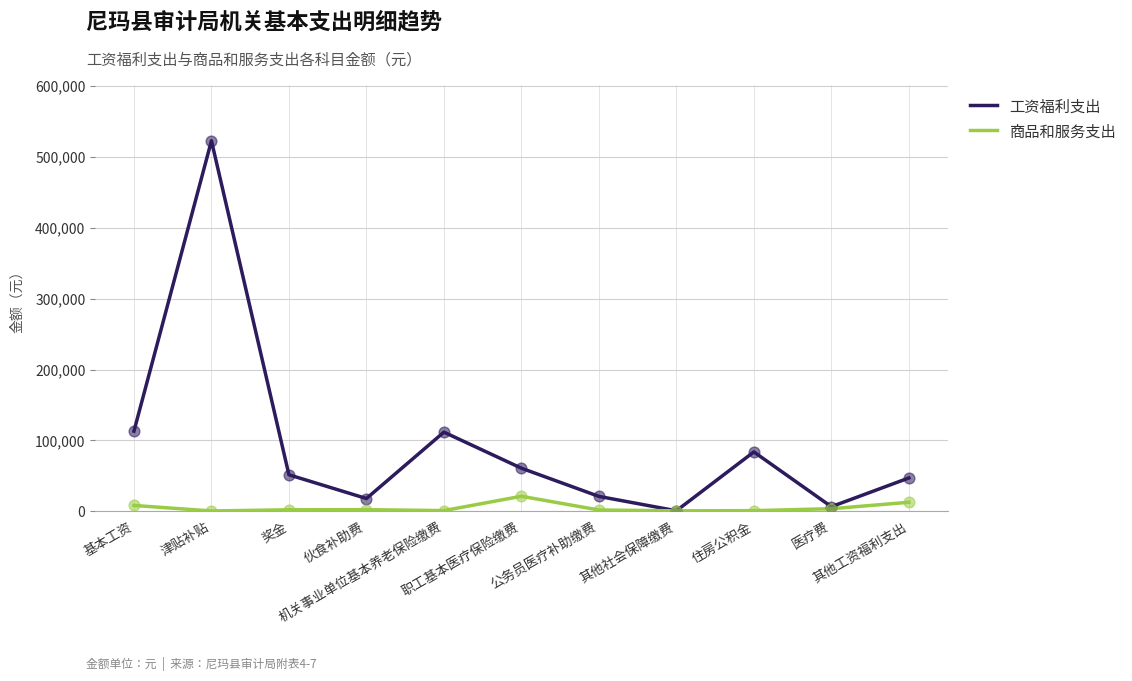

What is the total value across all series at 住房公积金?

84700